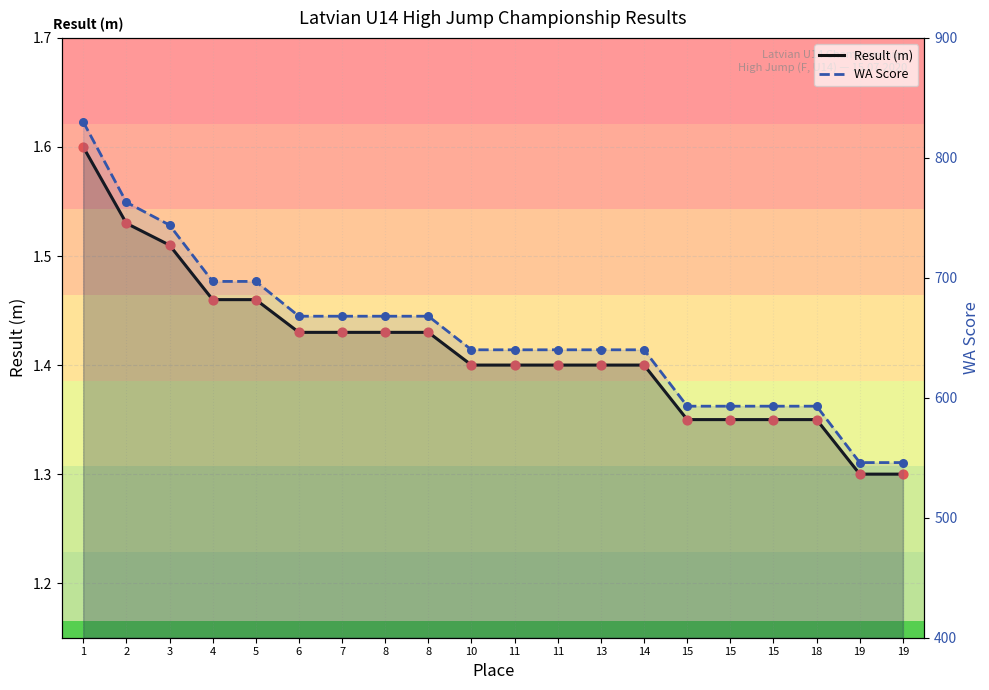

Which series reaches the minimum Y coordinate?

Result (m)